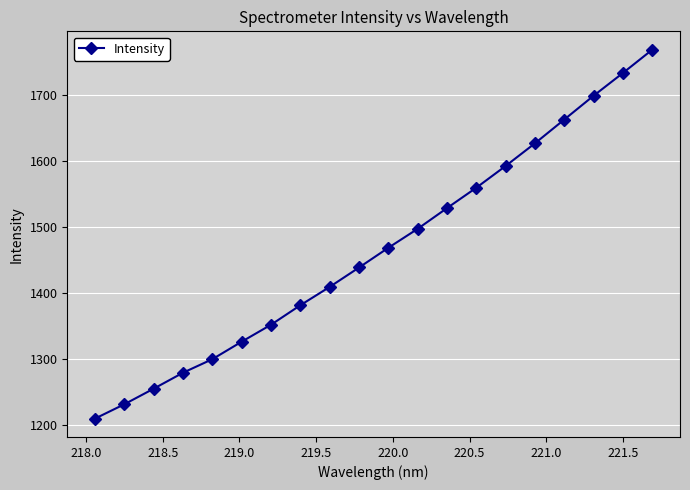

How many lines are shown in the chart?

1